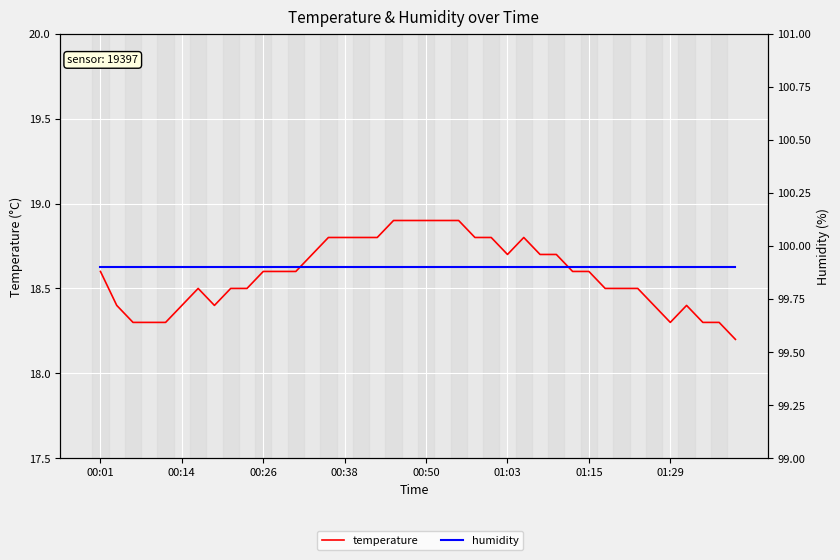

Which label corresponds to the largest value in the chart?

00:01